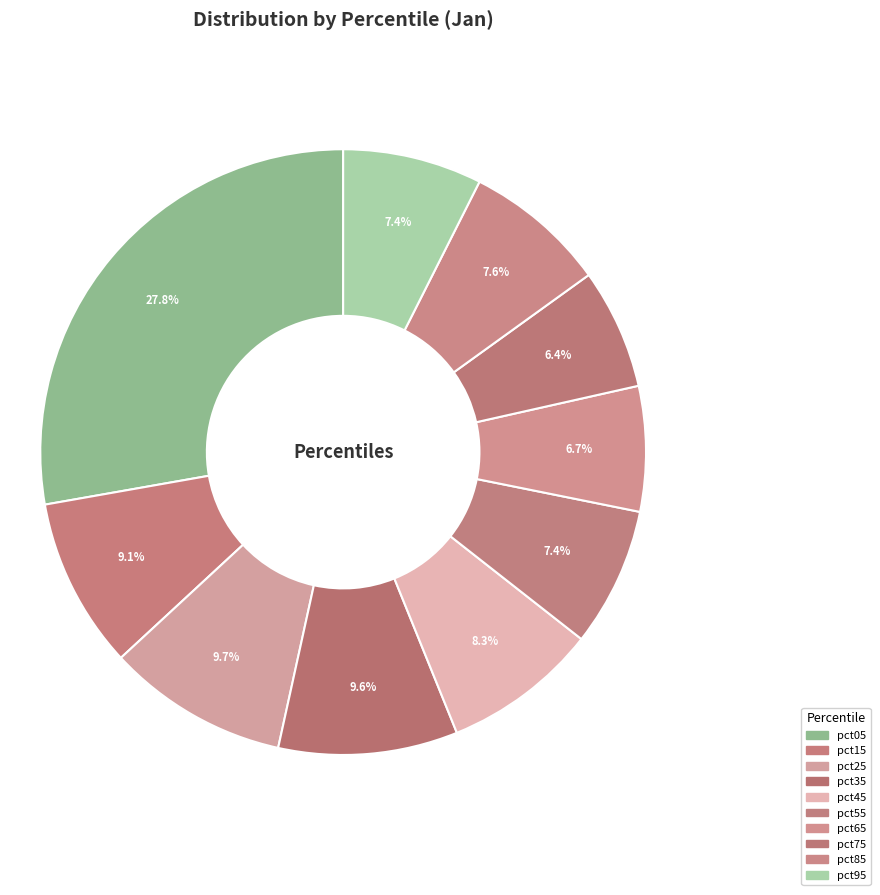

To the nearest percent, what is the difference between the largest and smallest slice percentages?

21%